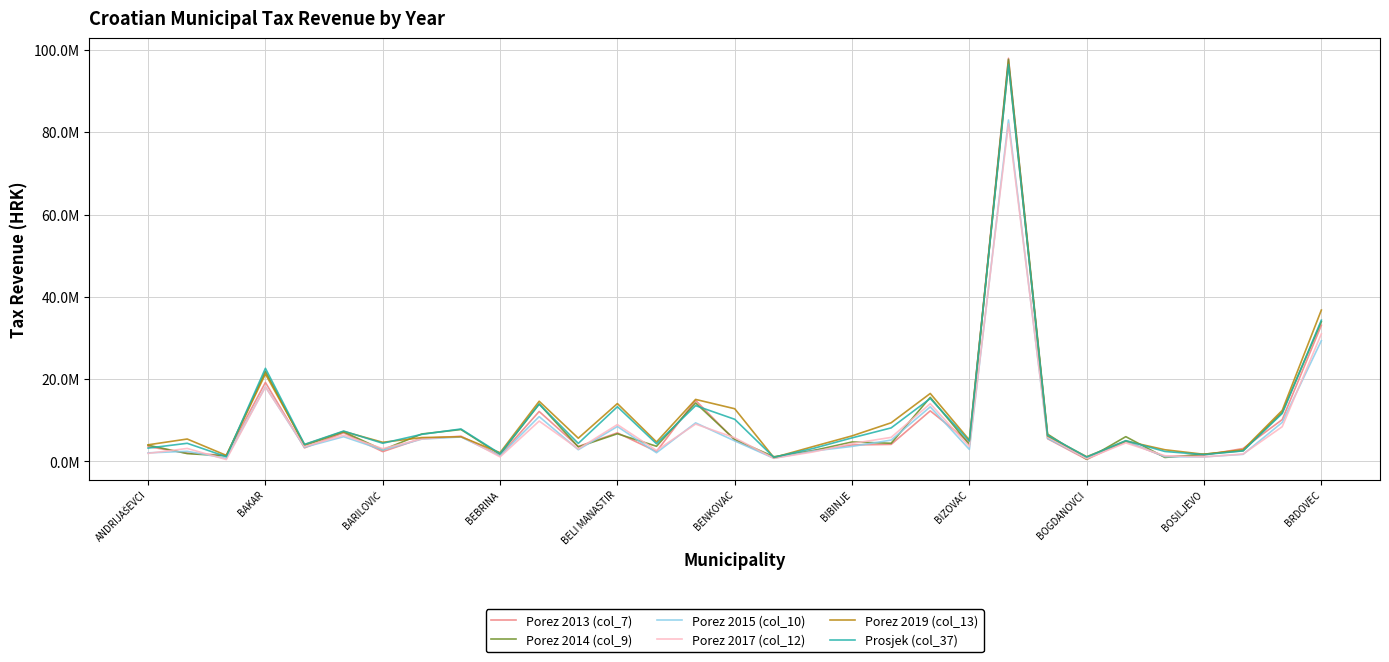

List the labels in order of Porez 2019 (col_13) value, largest first.

22, 30, BEBRINA, 20, 14, BRDOVEC, 12, 15, 29, 19, BENKOVAC, 18, 23, BOGDANOVCI, BIZOVAC, 11, BAKAR, 21, 25, 13, BIBINJE, BELI MANASTIR, ANDRIJAŠEVCI, 17, 28, 26, BOSILJEVO, 27, BARILOVIĆ, 24, 16